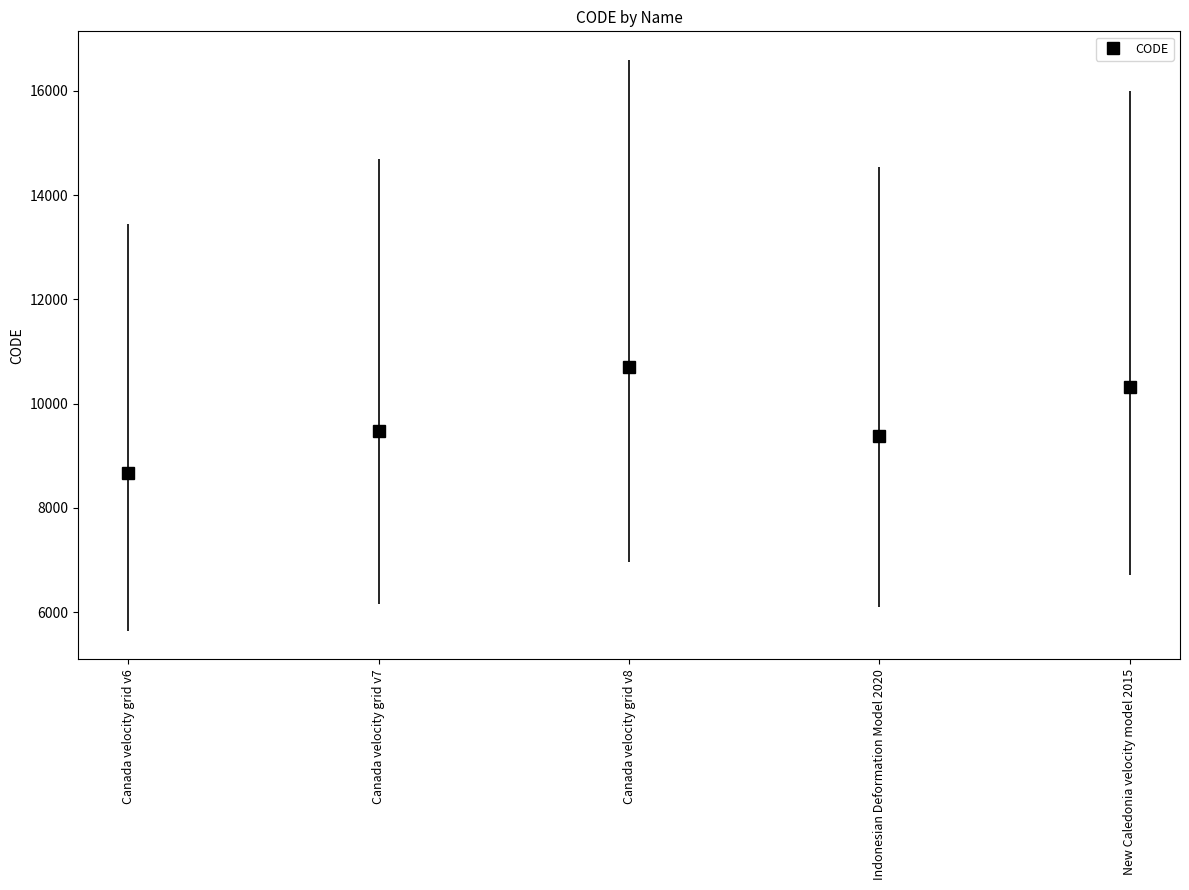

At which category does the chart reach its minimum across all series?

Canada velocity grid v6